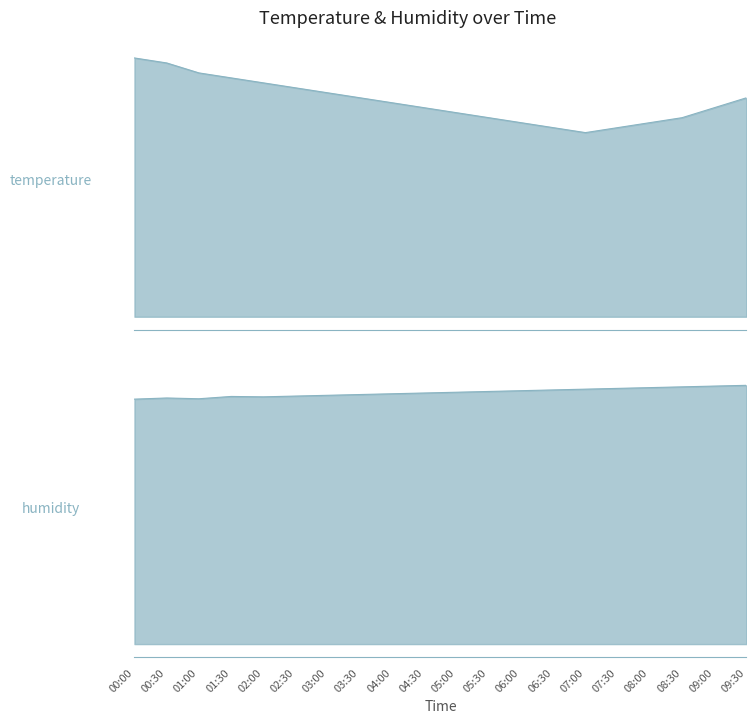

How many lines are shown in the chart?

2